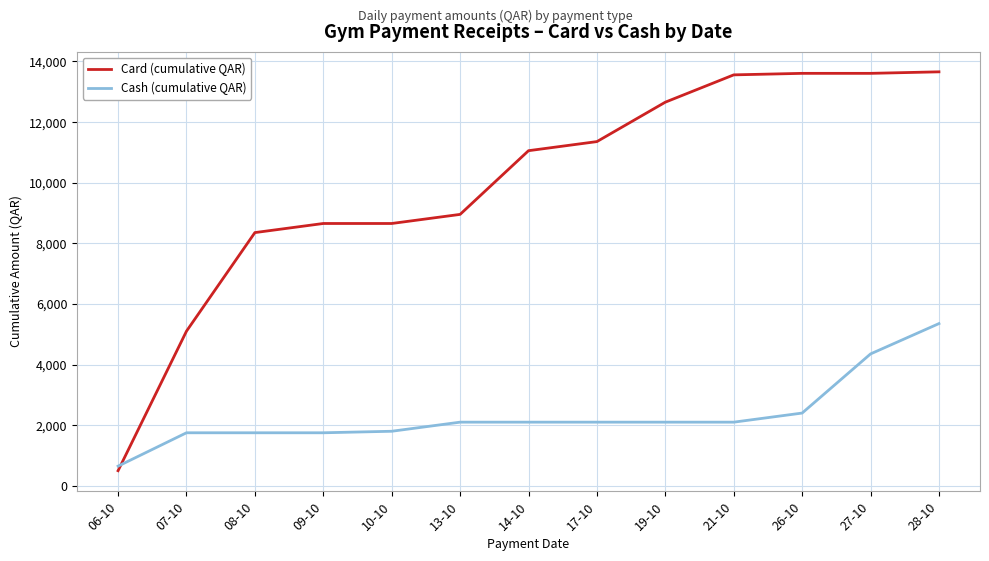

At which category is the sum across all series the highest?

28-10